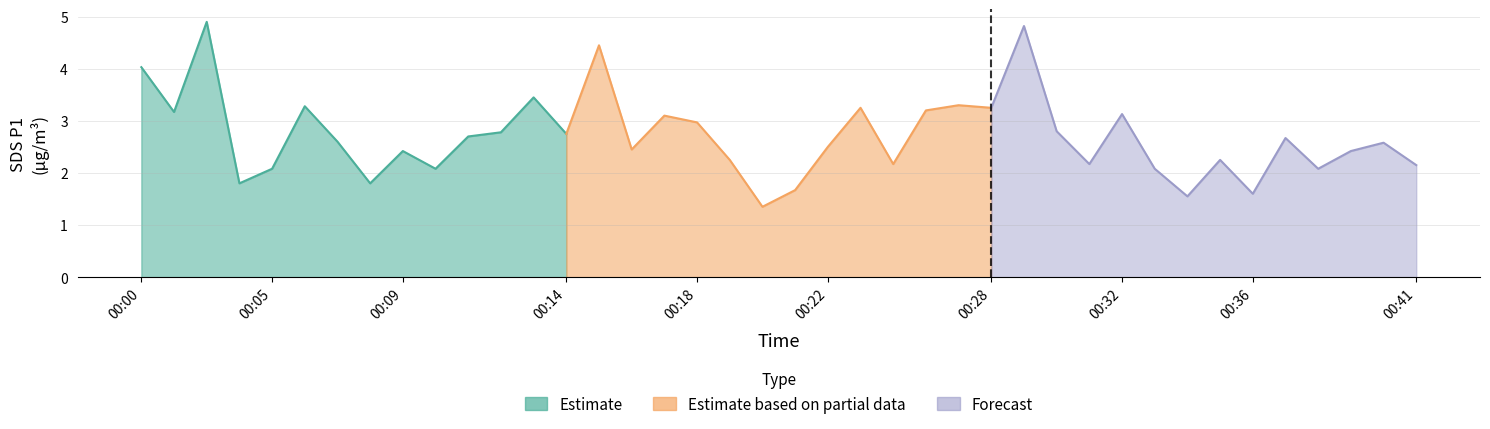

The value of SDS_P1 at 00:06 is 3.3. True or false?

True